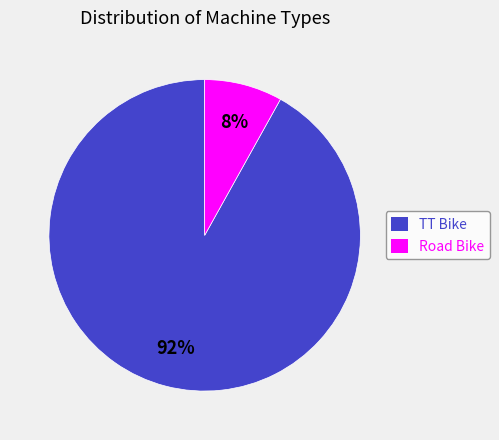

Is the sum of TT Bike and Road Bike greater than half?

Yes